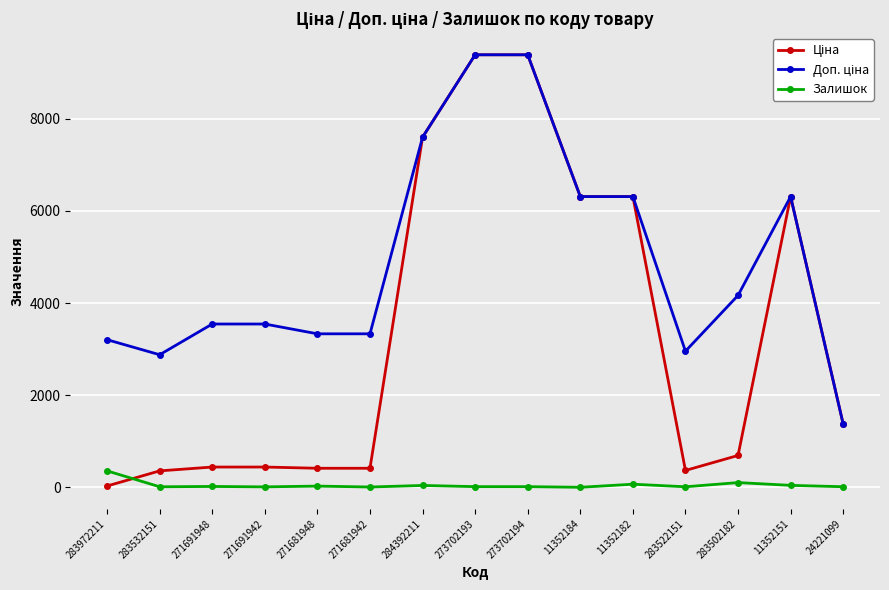

At how many categories does at least one series exceed 6064?

6